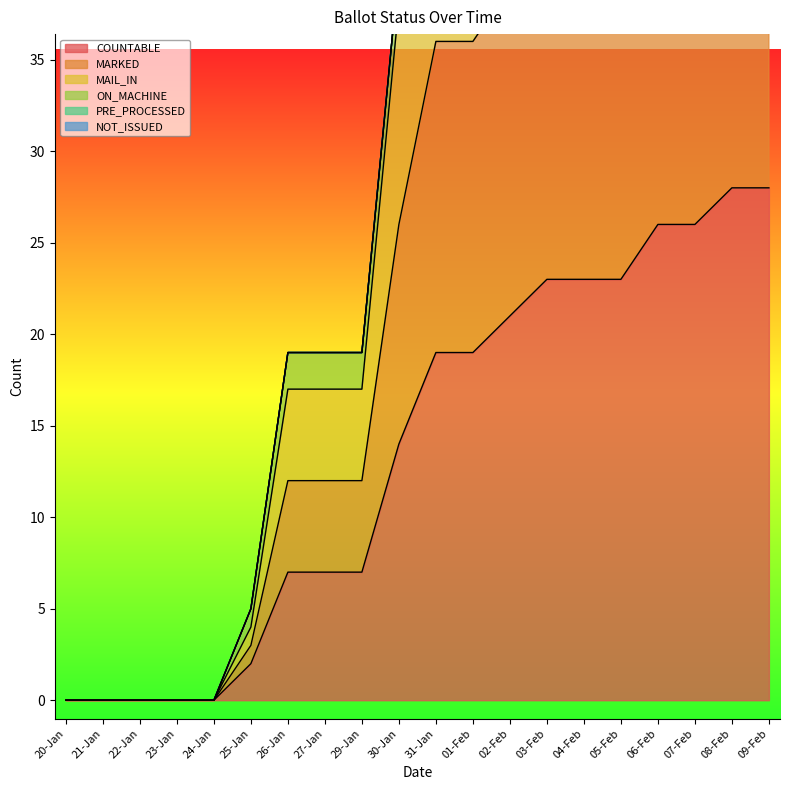

The COUNTABLE series shows 23 at 05-Feb. True or false?

True